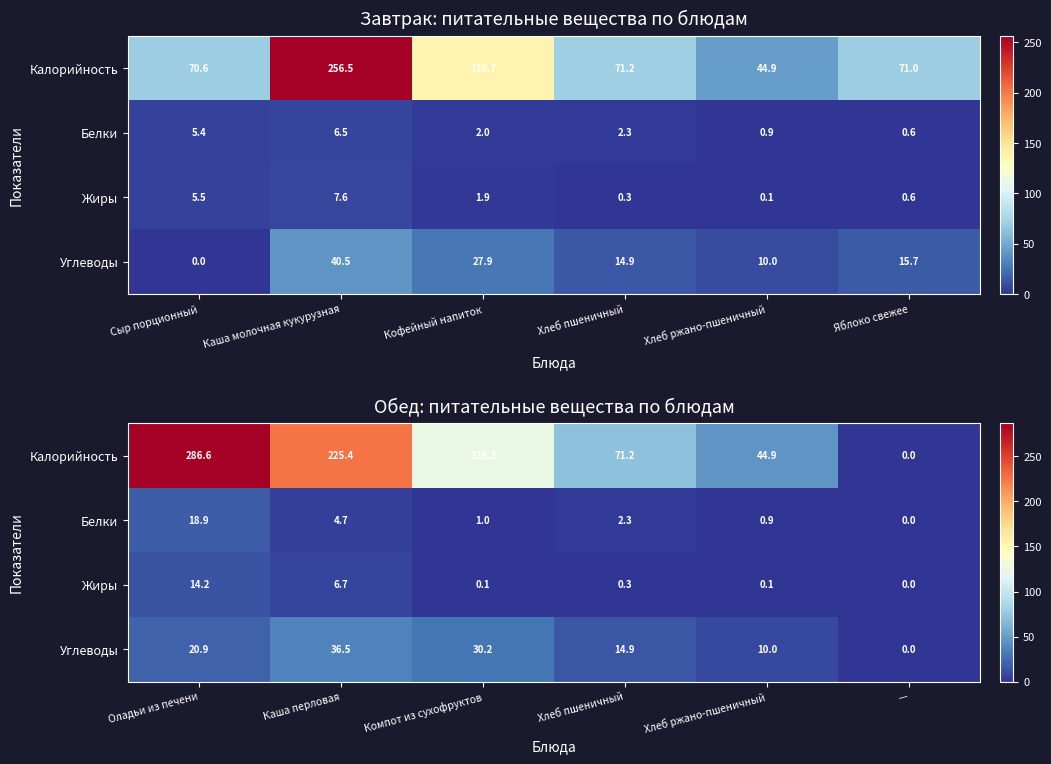

At which label does Жиры reach its minimum?

—